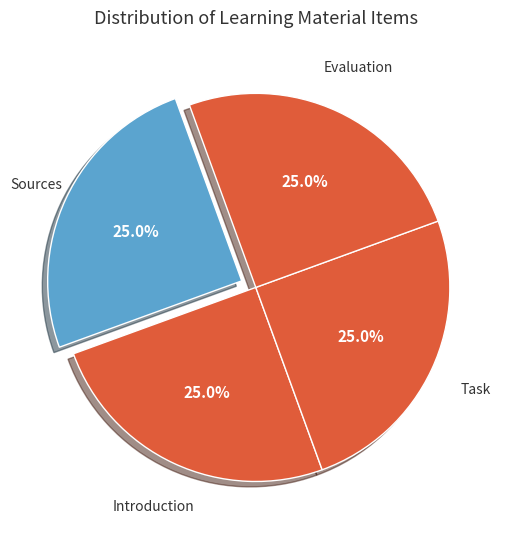

How many slices are in this pie chart?

4